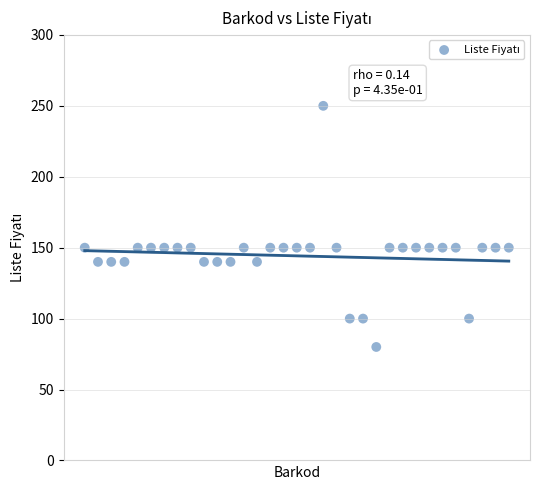

What is the range of Y values (max minus min)?

170